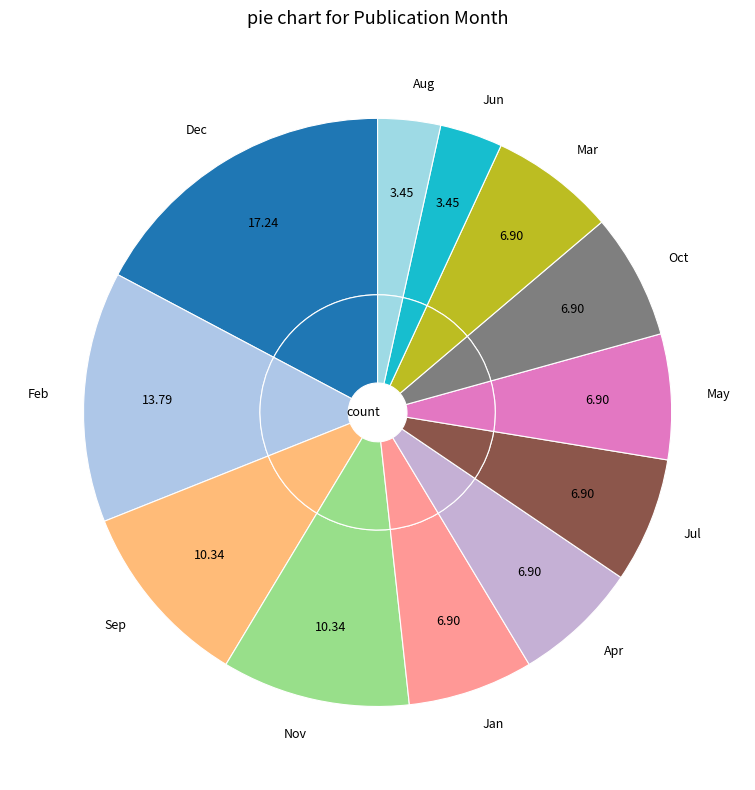

How many segments does this pie chart have?

12